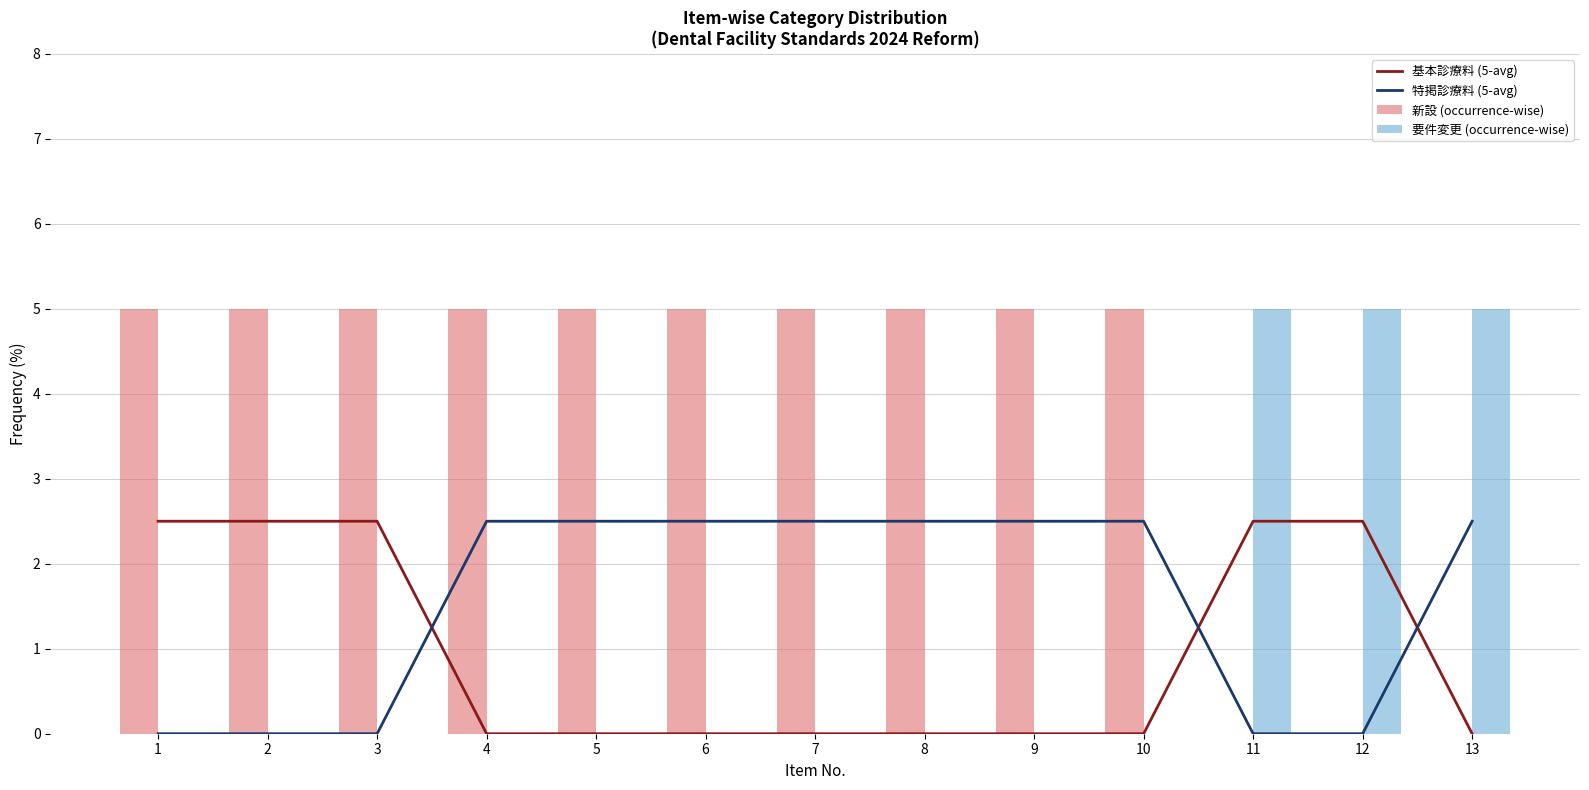

Between 2 and 11, which is larger?

2